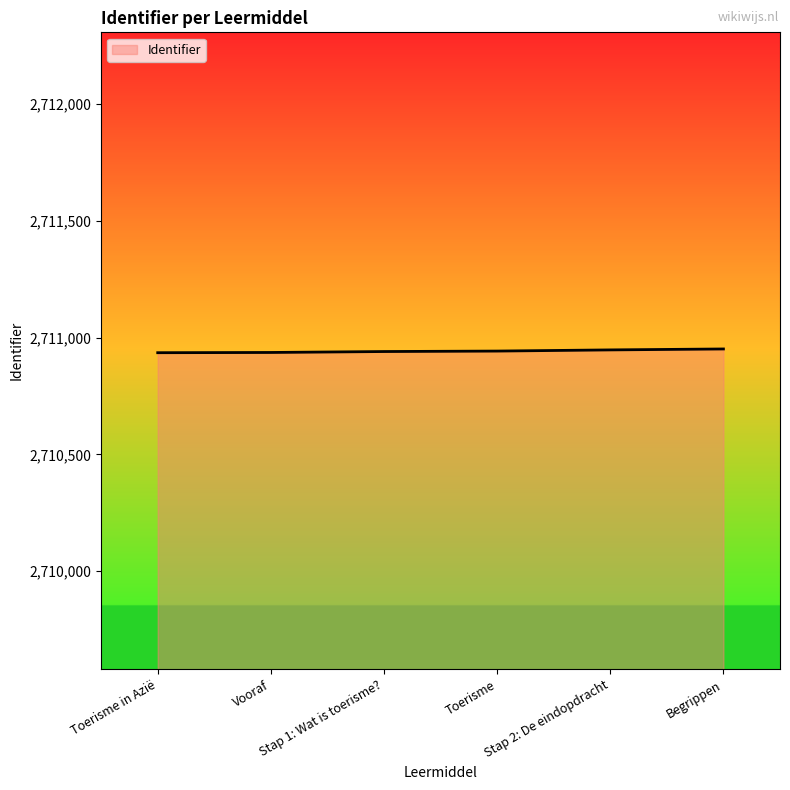

What is the sum of all values?

16265651